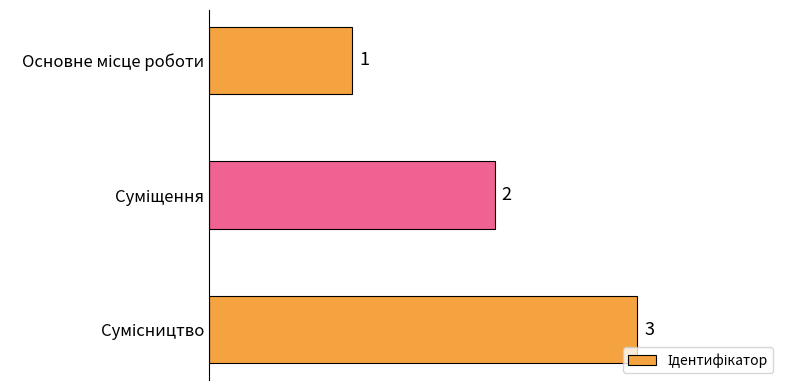

How many values are between 1 and 3?

3